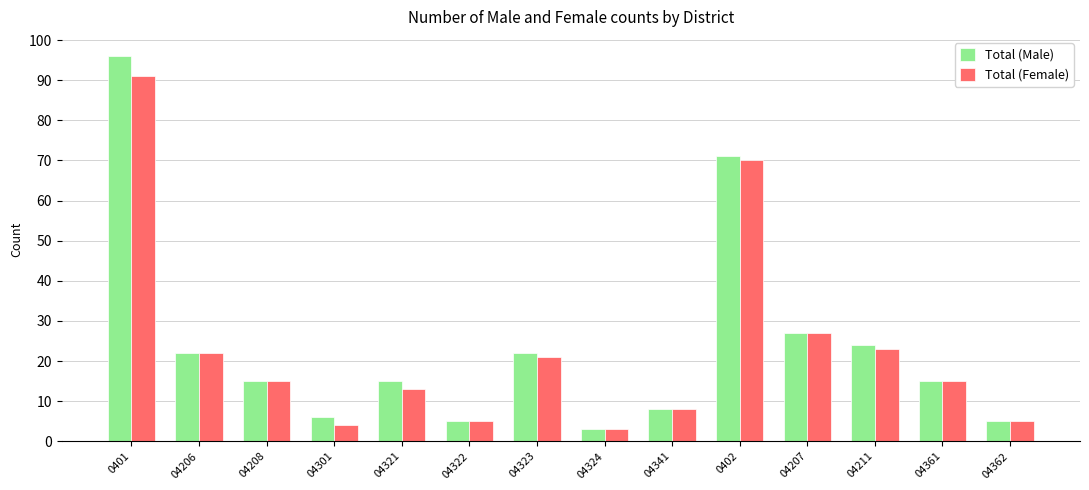

At which label does Total (Male) first exceed 15?

0401